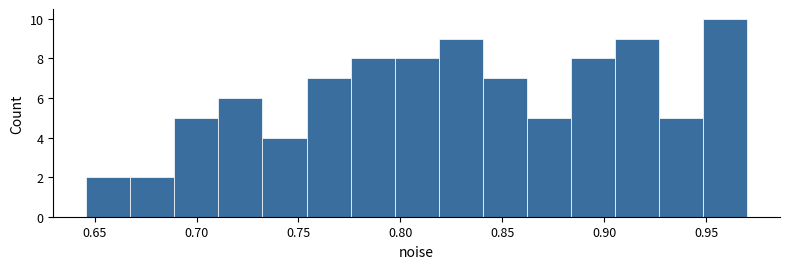

Reading left to right, list every bar in this chart as the range it spans on the x-axis followed by its height. Neither the bar edges nor the heights are printed on the chart, so give them approximately, as read against the axes.

0.645 to 0.670: 2
0.670 to 0.690: 2
0.690 to 0.710: 5
0.710 to 0.730: 6
0.730 to 0.755: 4
0.755 to 0.775: 7
0.775 to 0.795: 8
0.795 to 0.820: 8
0.820 to 0.840: 9
0.840 to 0.860: 7
0.860 to 0.885: 5
0.885 to 0.905: 8
0.905 to 0.925: 9
0.925 to 0.950: 5
0.950 to 0.970: 10